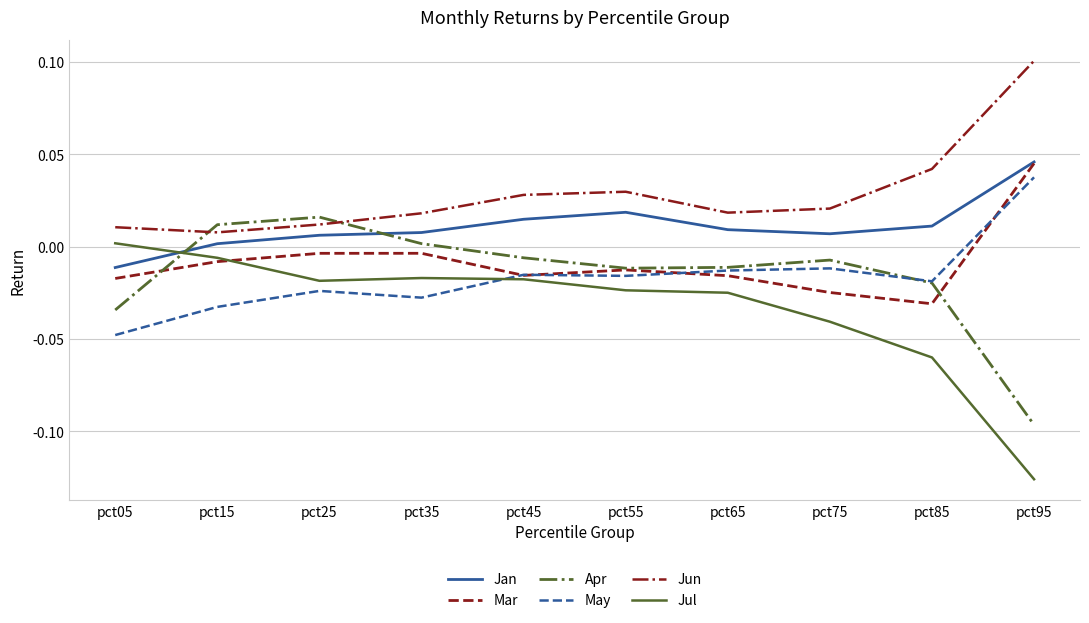

True or false: Jun and Jan intersect in this chart.

False